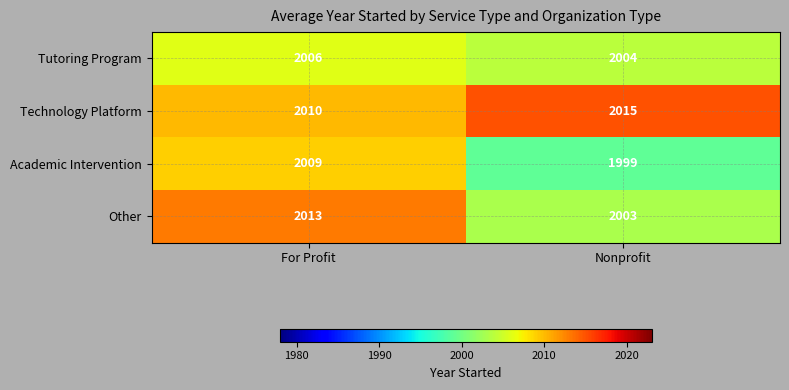

What is the total value across all series at Nonprofit?

8021